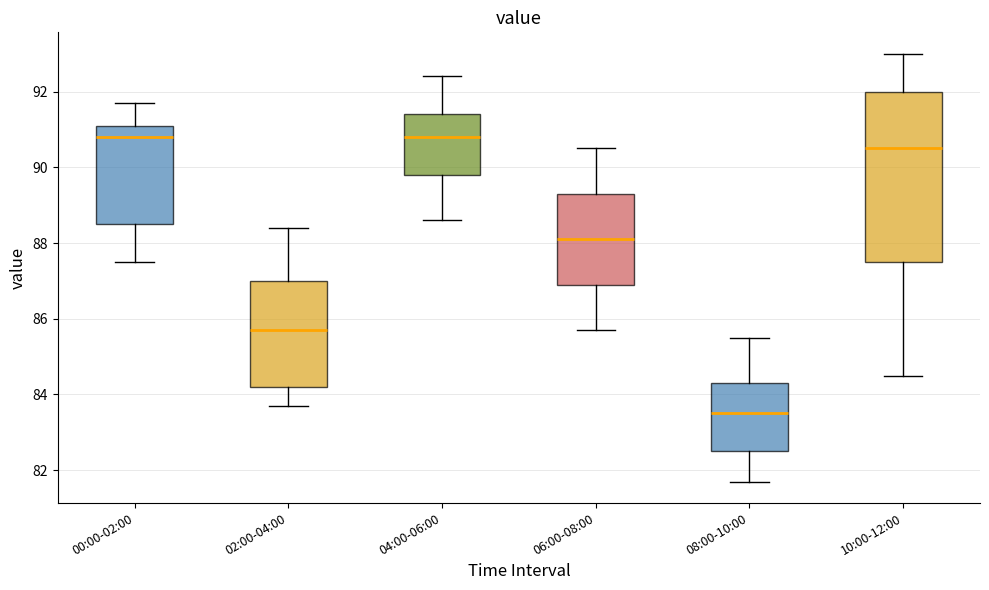

Where is the lower edge of the box for 08:00-10:00 on the y-axis? The values are not printed on the chart, so give them approximately, as read against the axis.

82.6